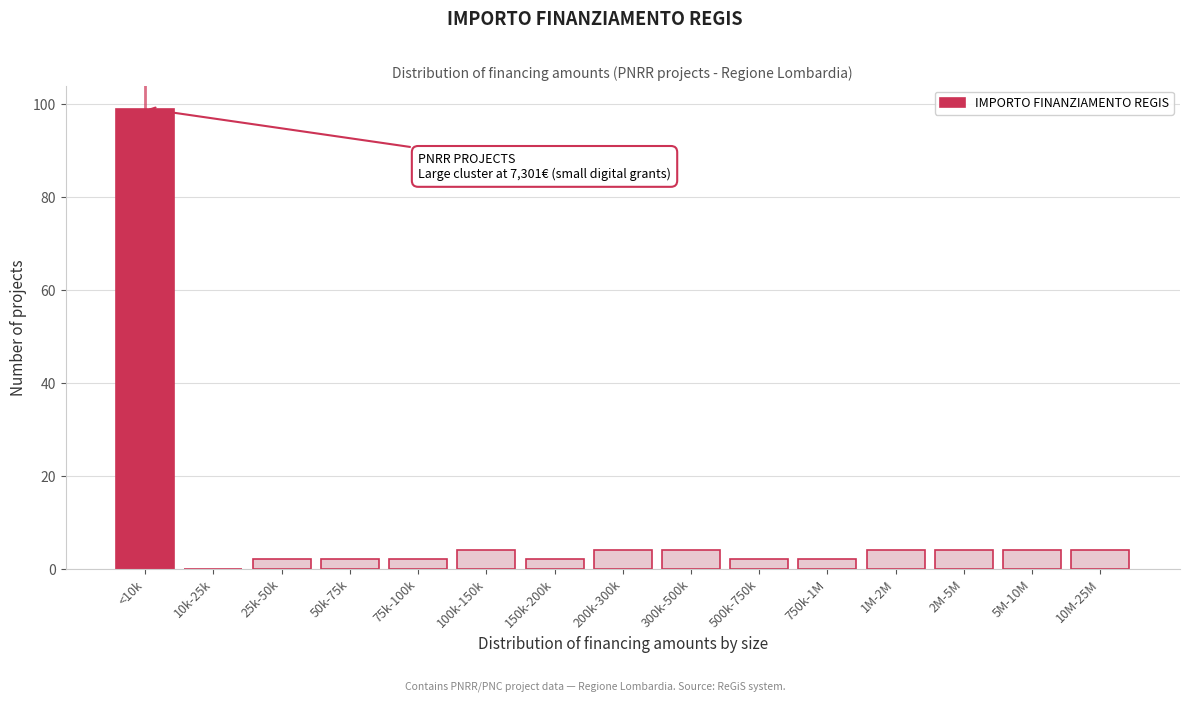

Reading right to left, transcribe all the data shown in this chart.

10M-25M=4	5M-10M=4	2M-5M=4	1M-2M=4	750k-1M=2	500k-750k=2	300k-500k=4	200k-300k=4	150k-200k=2	100k-150k=4	75k-100k=2	50k-75k=2	25k-50k=2	10k-25k=0	<10k=99